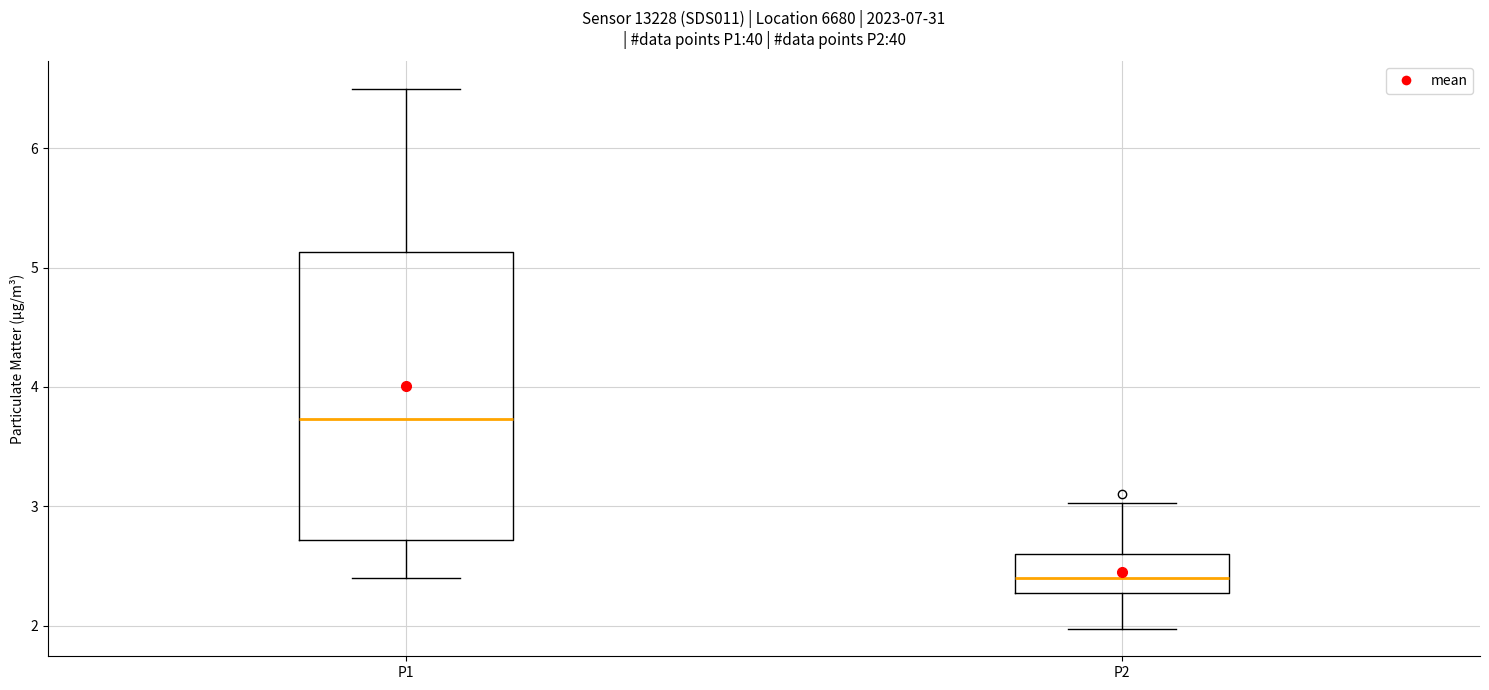

Where does the upper whisker of the box for P2 end on the y-axis? The values are not printed on the chart, so give them approximately, as read against the axis.

3.0